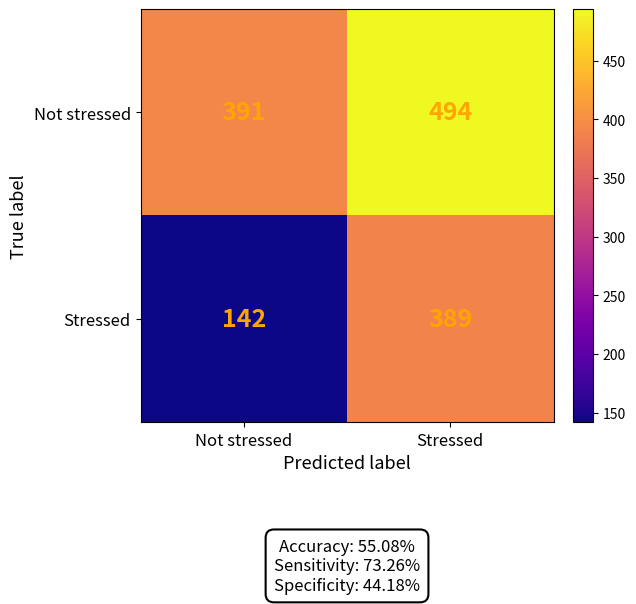

What is the maximum value shown in the chart?

494